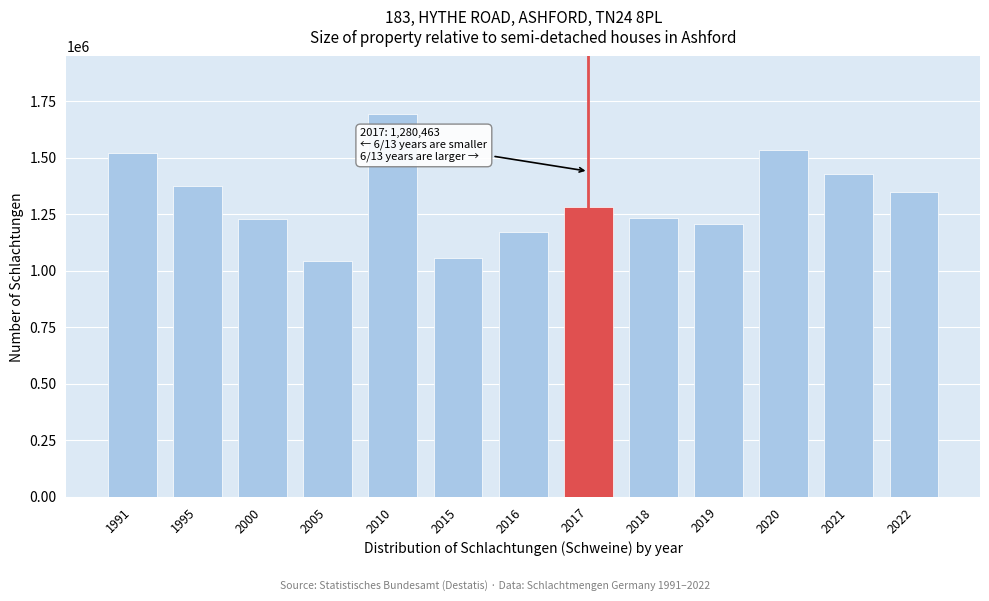

What is the smallest value displayed?

1045349